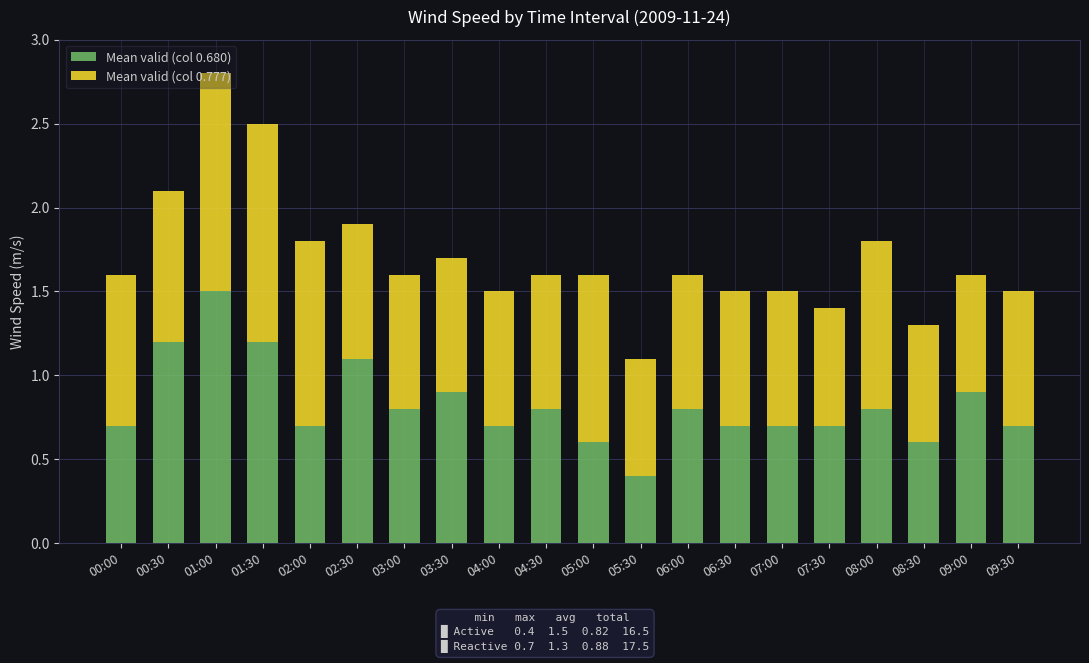

What is the total value across all series at 08:00?

1.8